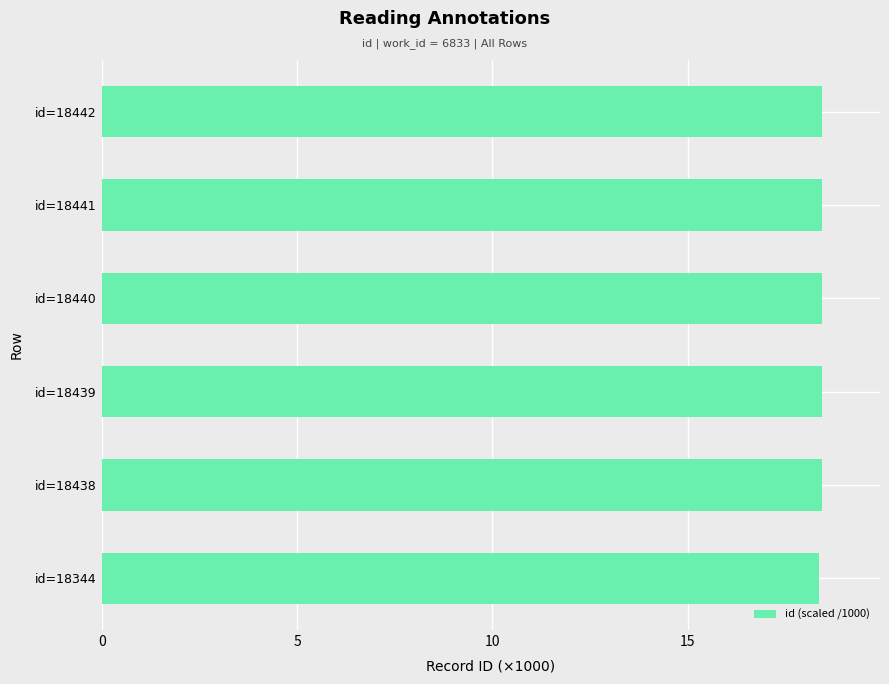

What is the sum of the values at id=18438 and id=18440?

36.9